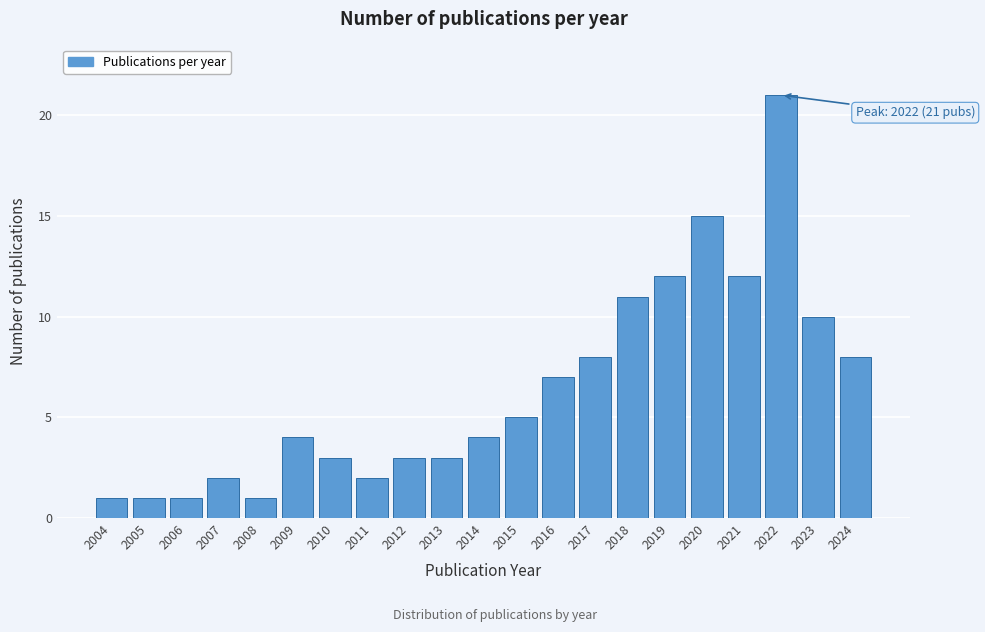

Reading left to right, what are all the values shown in this chart?

1	1	1	2	1	4	3	2	3	3	4	5	7	8	11	12	15	12	21	10	8